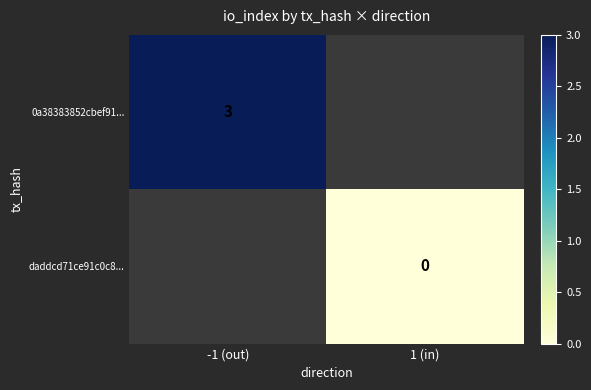

True or false: 0a38383852cbef91... has a value of 3 at -1 (out).

True